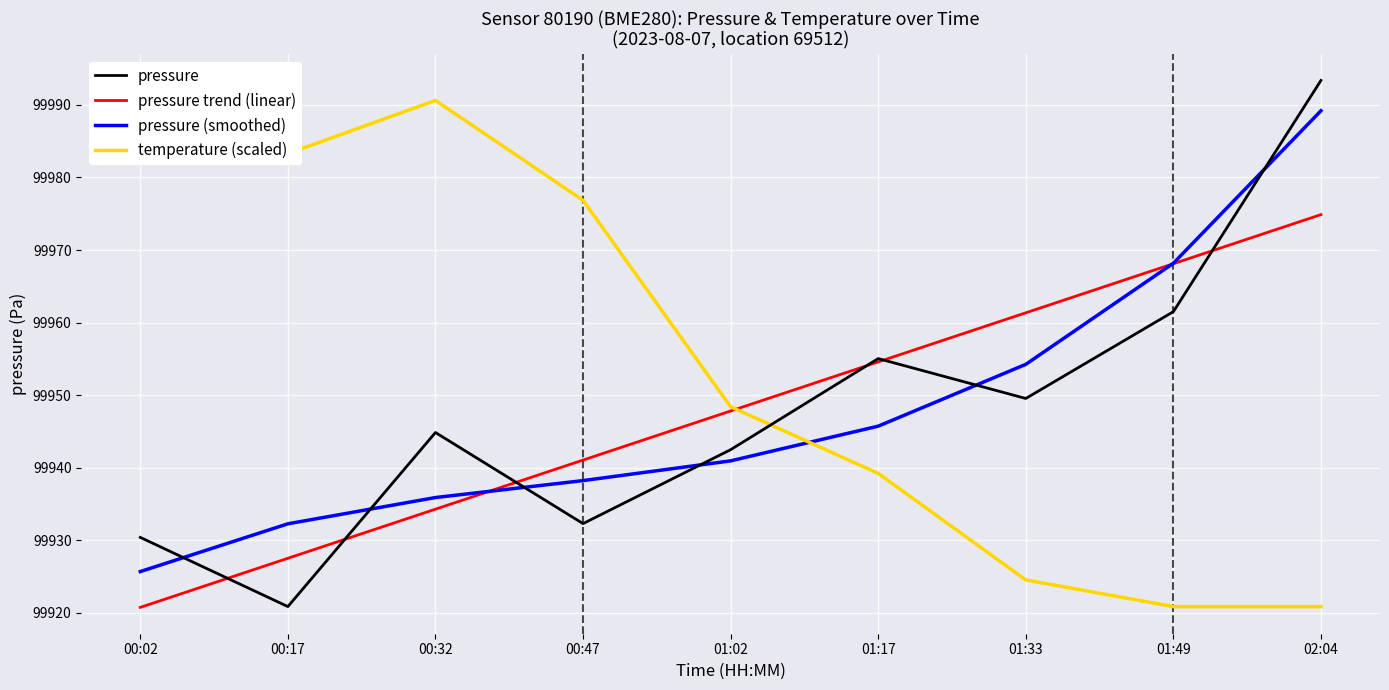

In temperature (scaled), how many points are higher than both neighbors (excluding endpoints)?

1